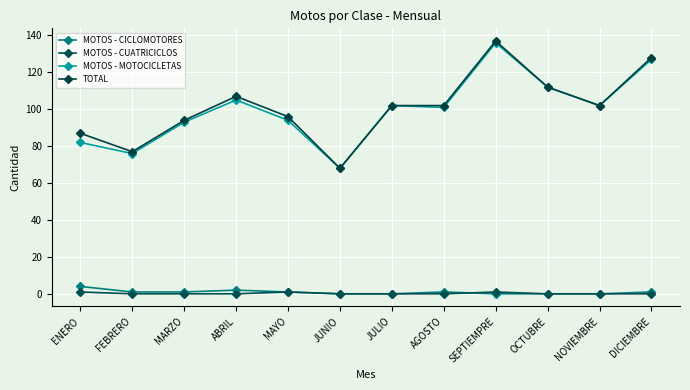

What is the sum of all MOTOS - CICLOMOTORES values?

11